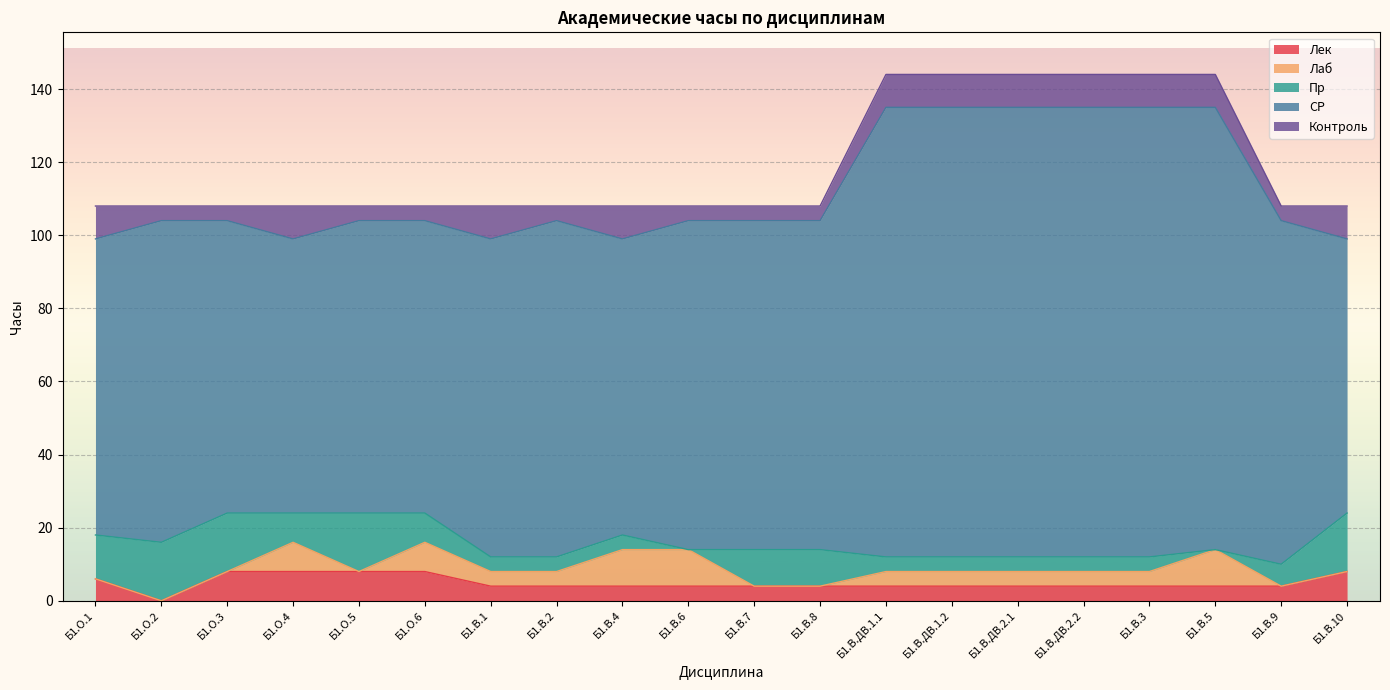

The Лаб series shows -6 at Б1.О.3. True or false?

False